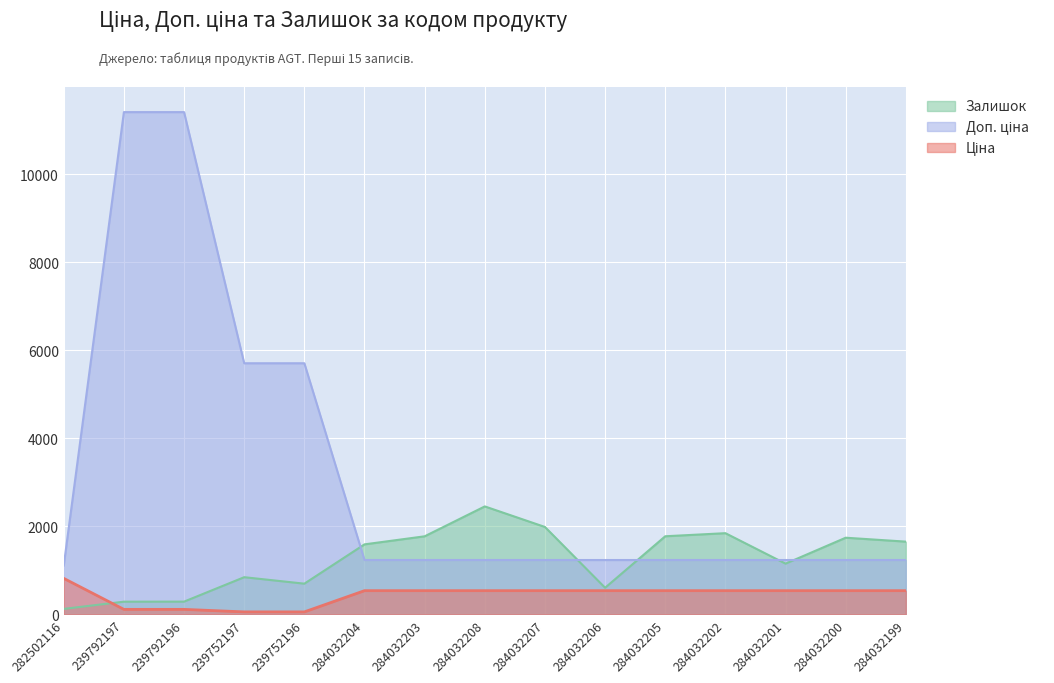

At which label does Ціна reach its minimum?

239752197